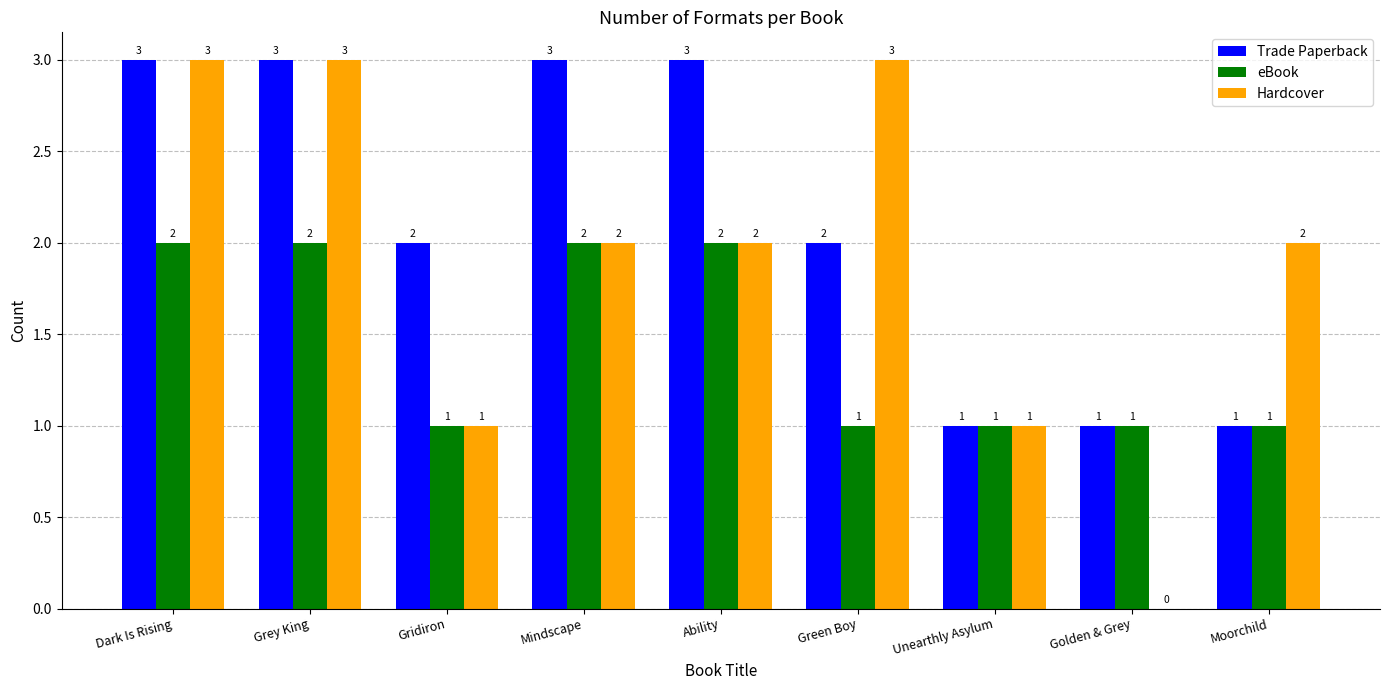

What is the greatest value displayed?

3